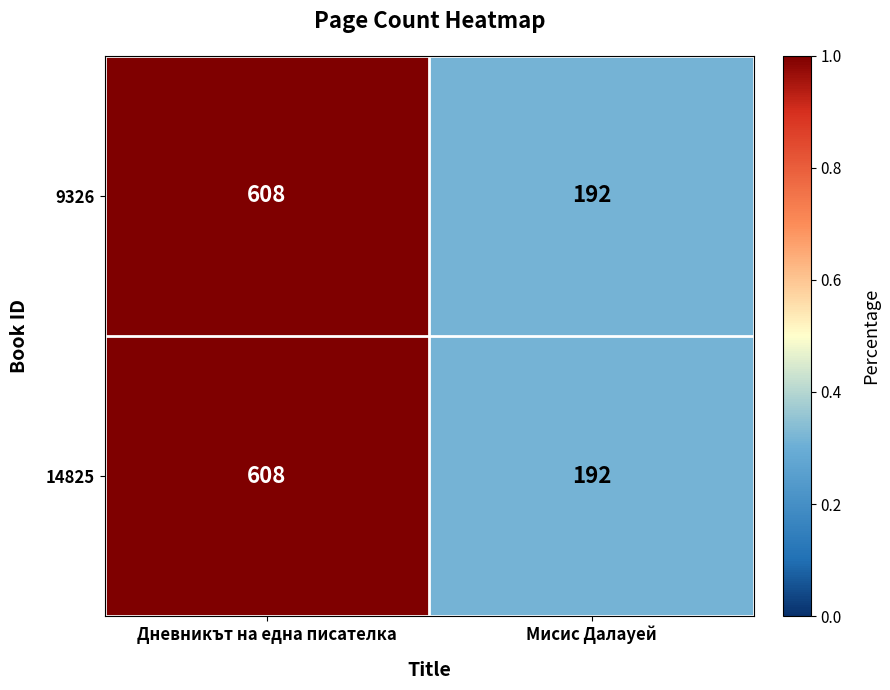

Reading left to right, transcribe all the data shown in this chart.

9326: 608	192
14825: 608	192